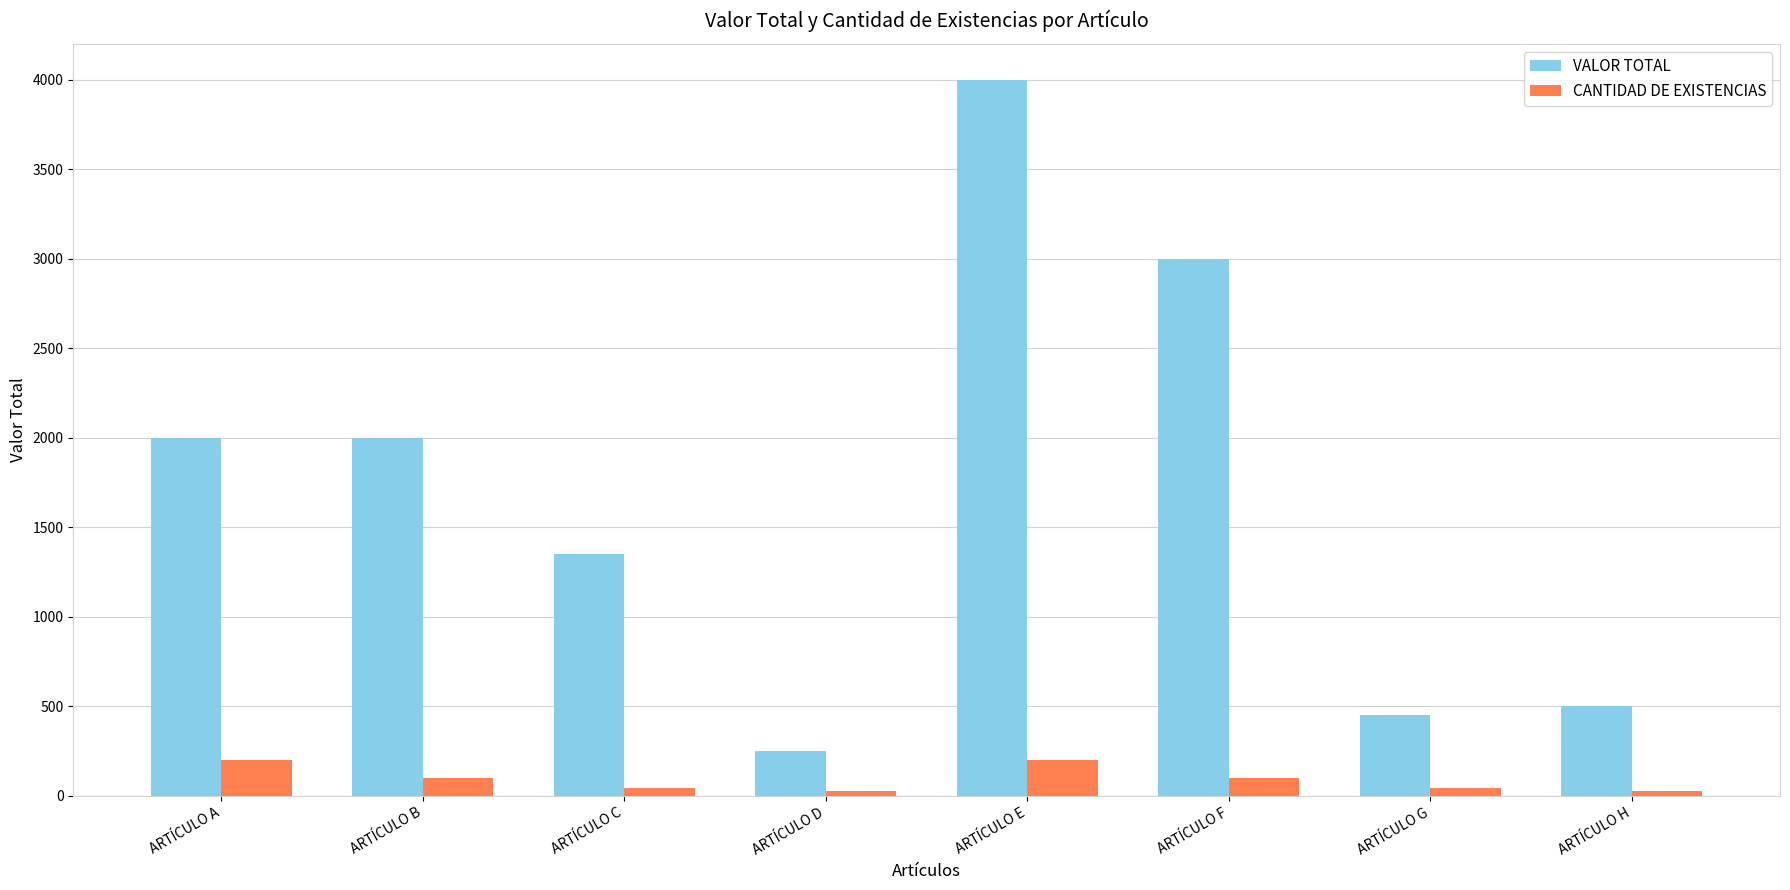

The value of VALOR TOTAL at ARTÍCULO D is 250. True or false?

True